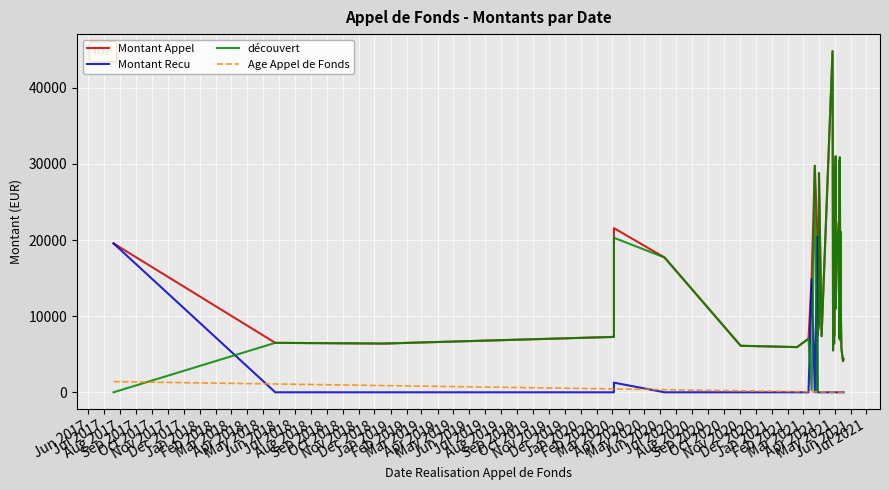

What is the label of the 8th point from the left?

Jan 2018